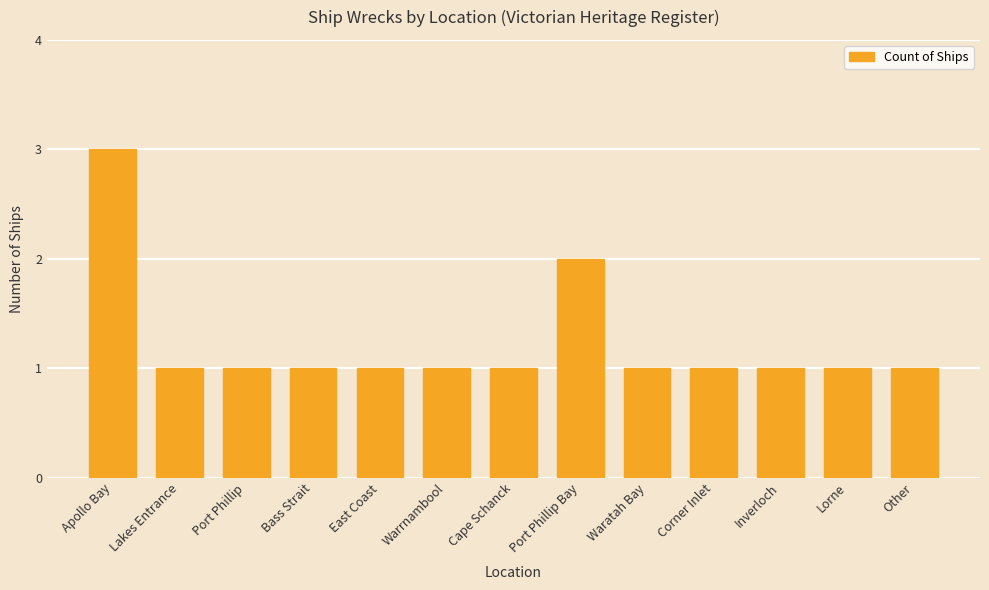

Reading right to left, what are all the values shown in this chart?

Other=1	Lorne=1	Inverloch=1	Corner Inlet=1	Waratah Bay=1	Port Phillip Bay=2	Cape Schanck=1	Warrnambool=1	East Coast=1	Bass Strait=1	Port Phillip=1	Lakes Entrance=1	Apollo Bay=3